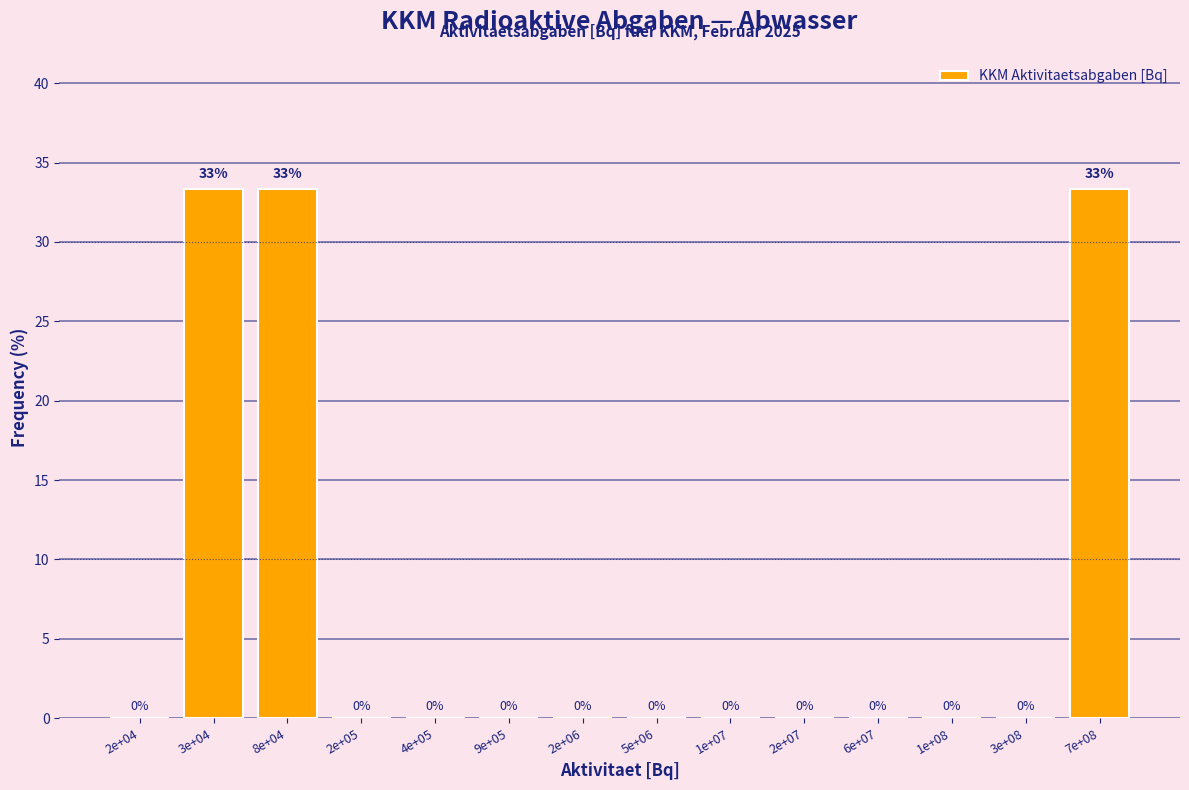

Which has a higher value, 3e+04 or 2e+07?

3e+04